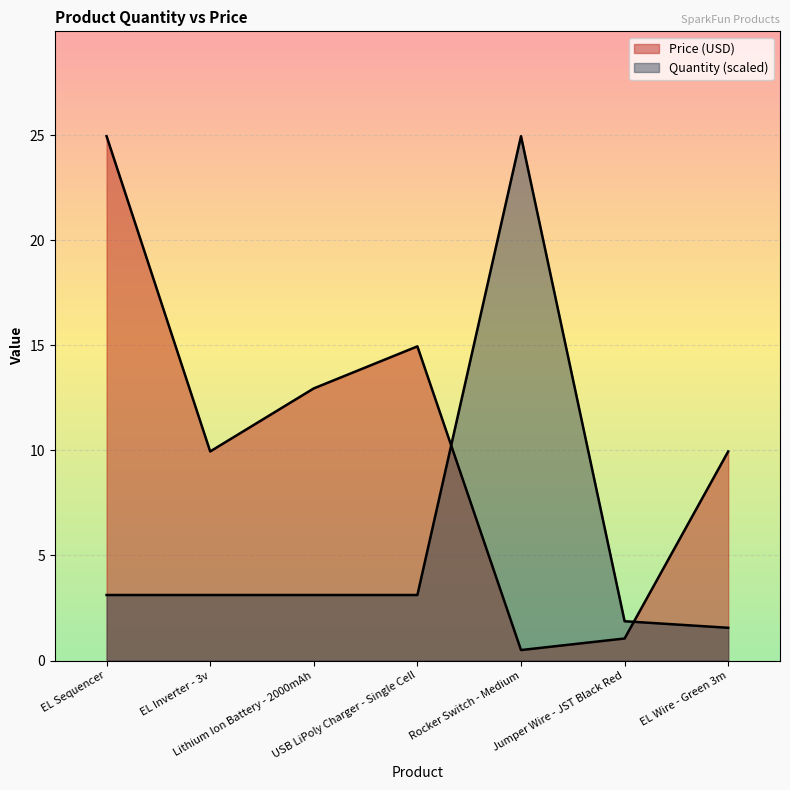

True or false: Price (USD) and Quantity intersect in this chart.

True